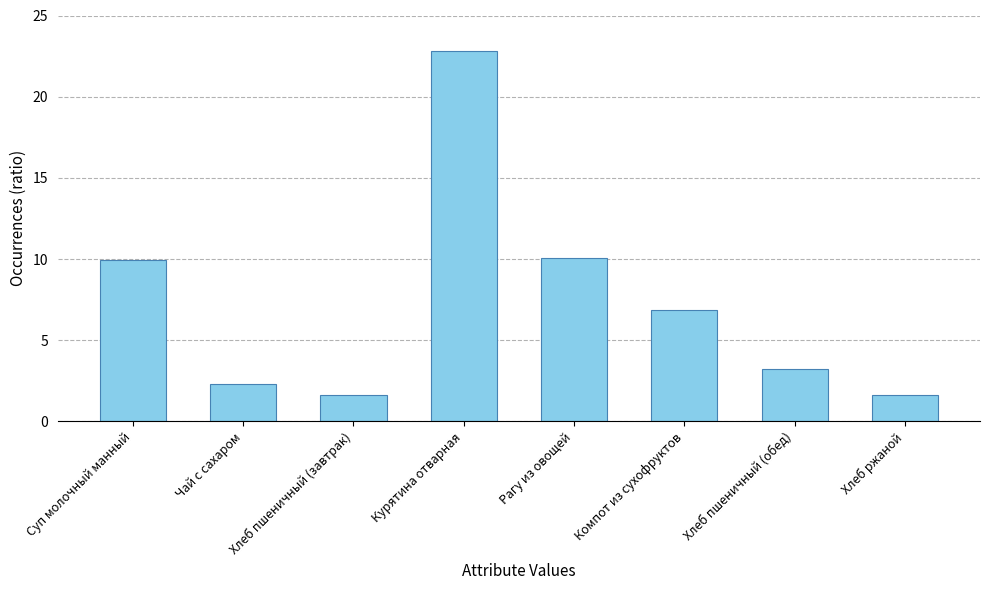

Approximately how many times larger is the value at Хлеб пшеничный (завтрак) compared to Чай с сахаром?

0.7